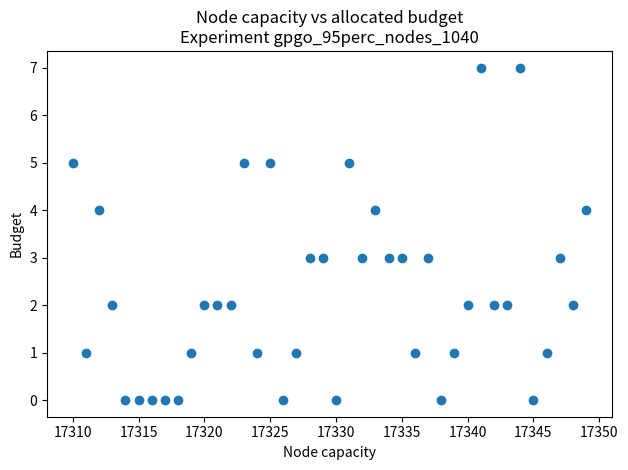

What is the range of X values (max minus min)?

39